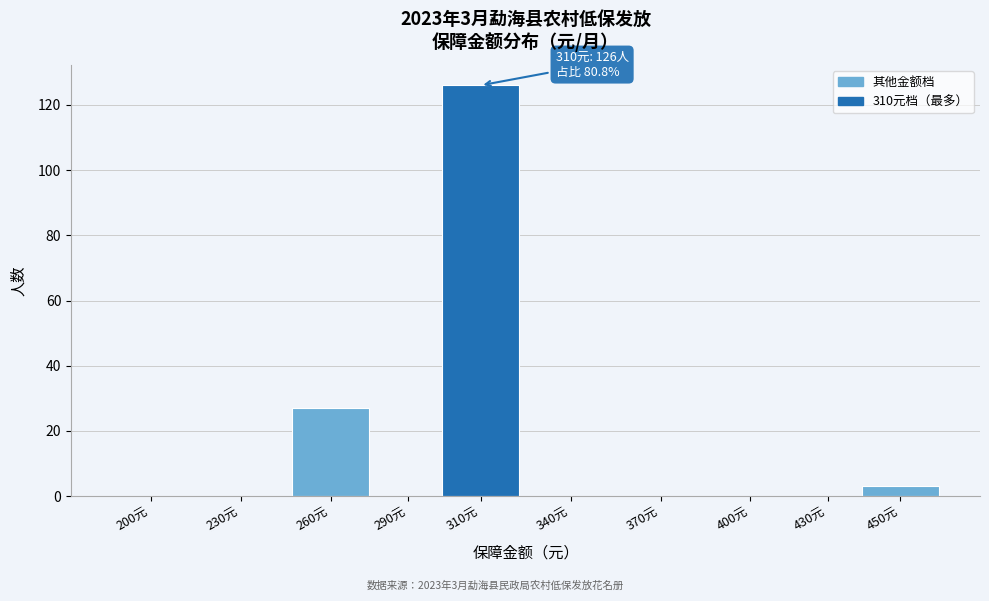

Reading right to left, transcribe all the data shown in this chart.

450元=3	430元=0	400元=0	370元=0	340元=0	310元=126	290元=0	260元=27	230元=0	200元=0